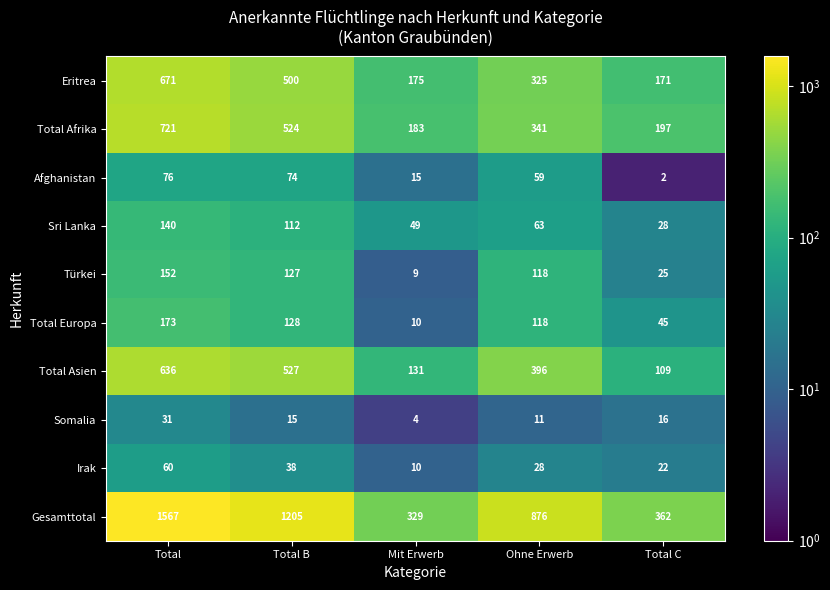

What is the difference between the Sri Lanka values at Mit Erwerb and Total B?

63